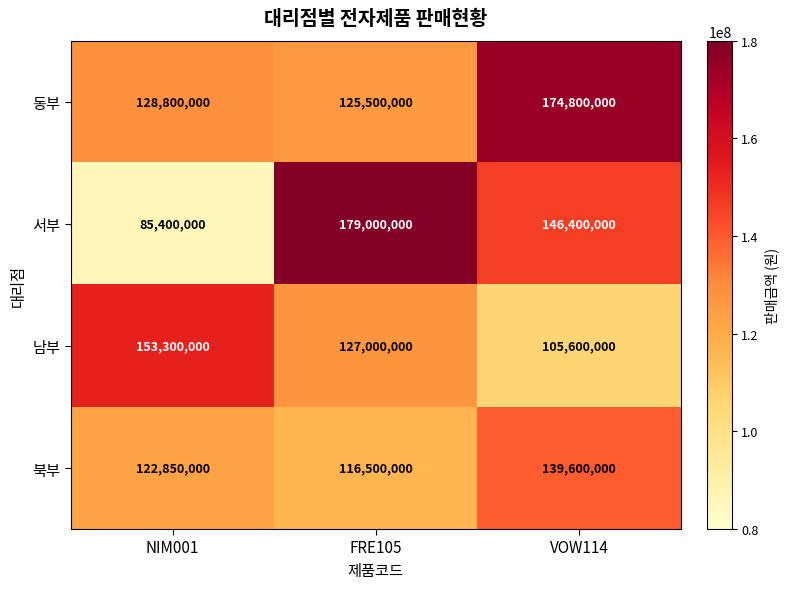

True or false: 서부 has a value of 146400000 at VOW114.

True